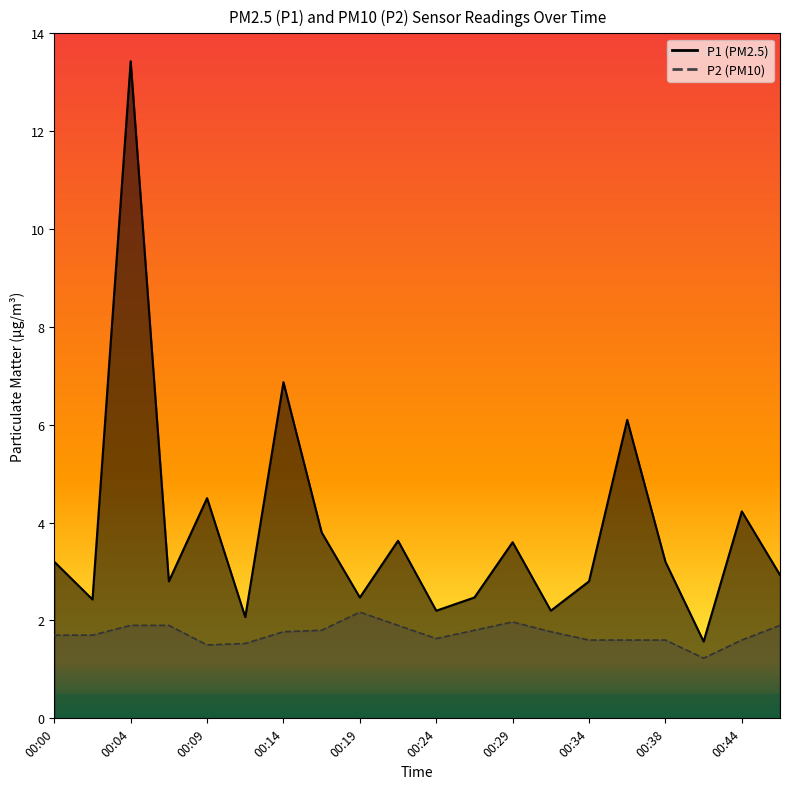

Rank the categories by P1 value from lowest to highest.

00:41, 00:12, 00:24, 00:31, 00:02, 00:19, 00:26, 00:07, 00:34, 00:46, 00:00, 00:38, 00:29, 00:22, 00:17, 00:44, 00:09, 00:36, 00:14, 00:04